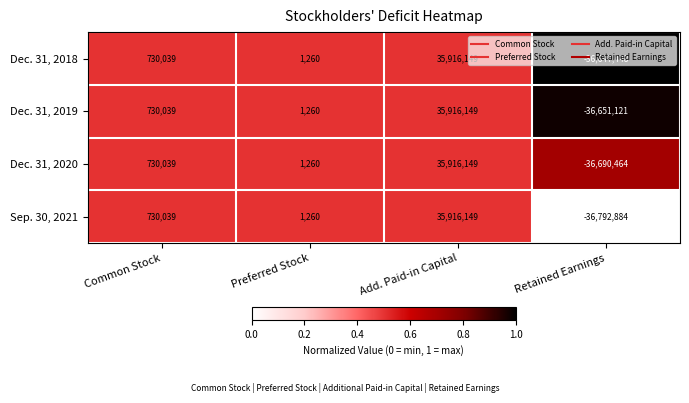

At how many categories does at least one series exceed 0?

3